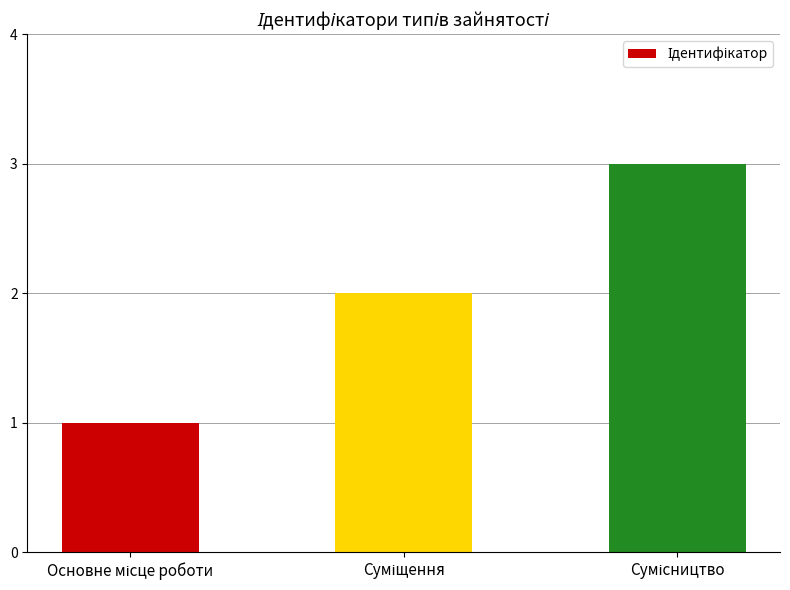

Reading right to left, list all the values displayed in this chart.

3	2	1